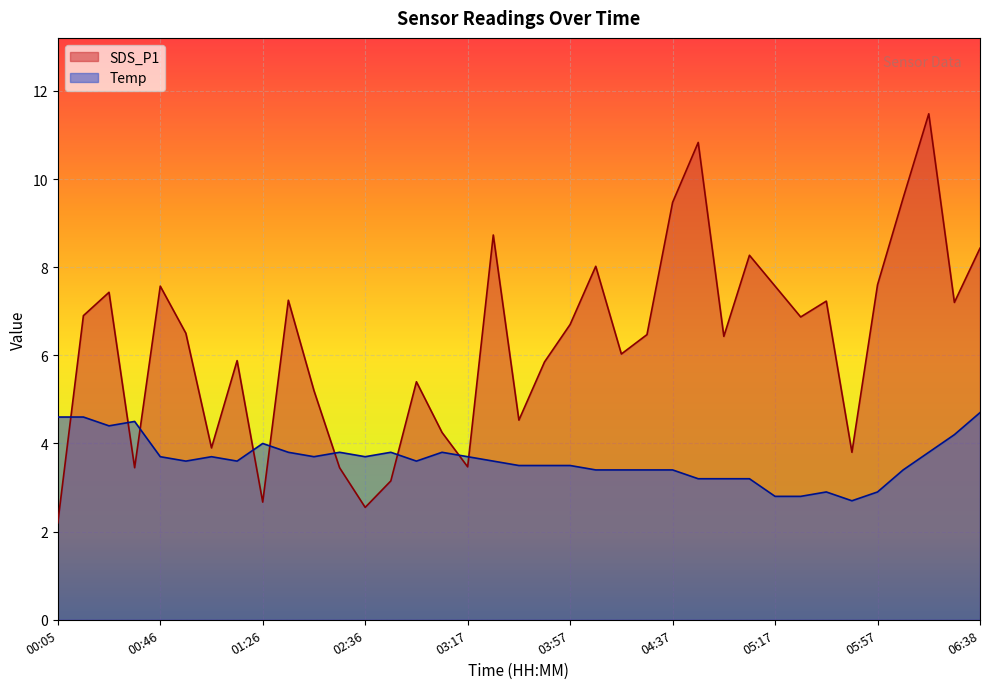

Where does the Temp series first go above 3?

00:05